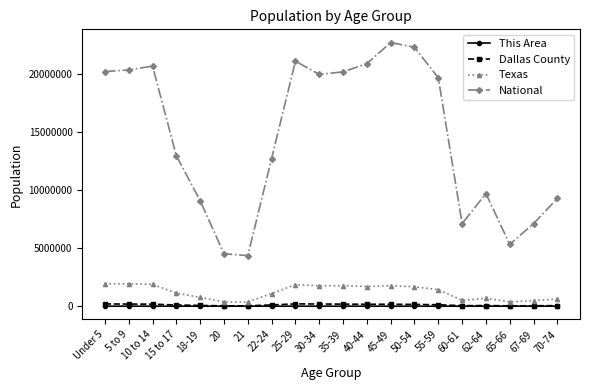

True or false: This Area has more than 1 points higher than both neighbors.

True